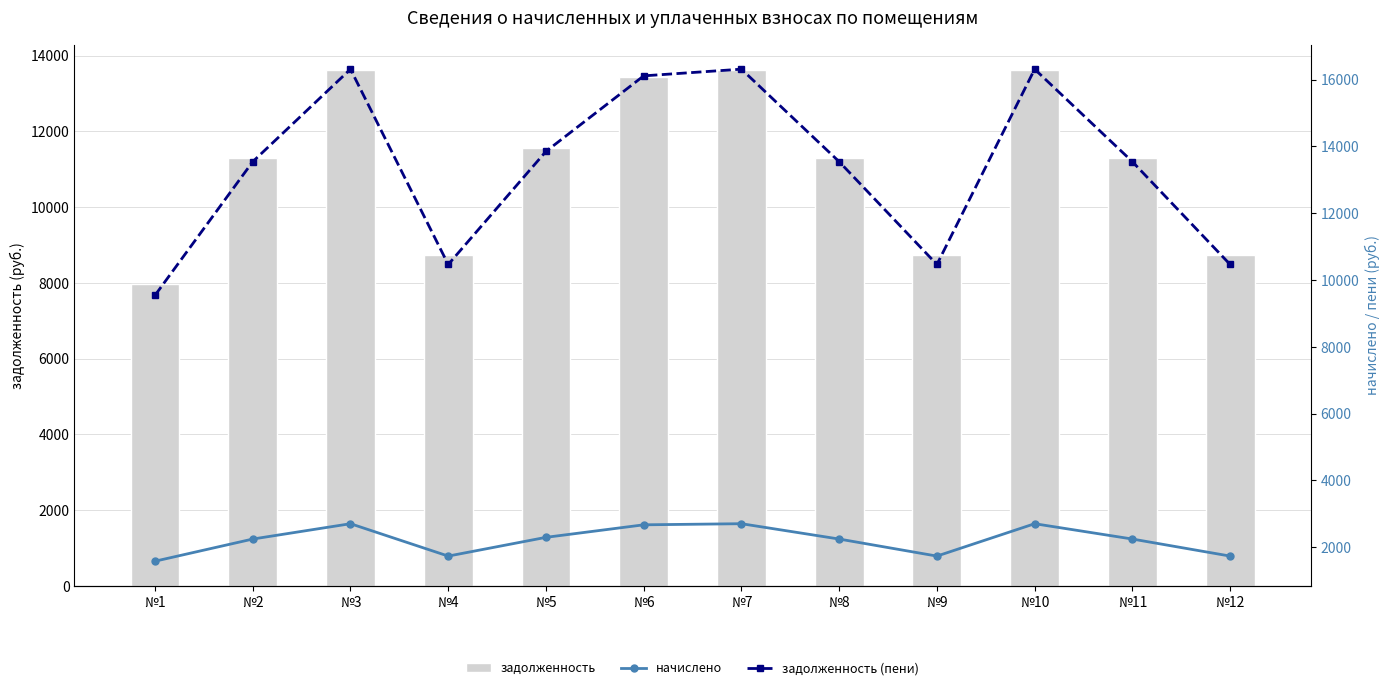

Which series has the largest total across all categories?

задолженность (пени)